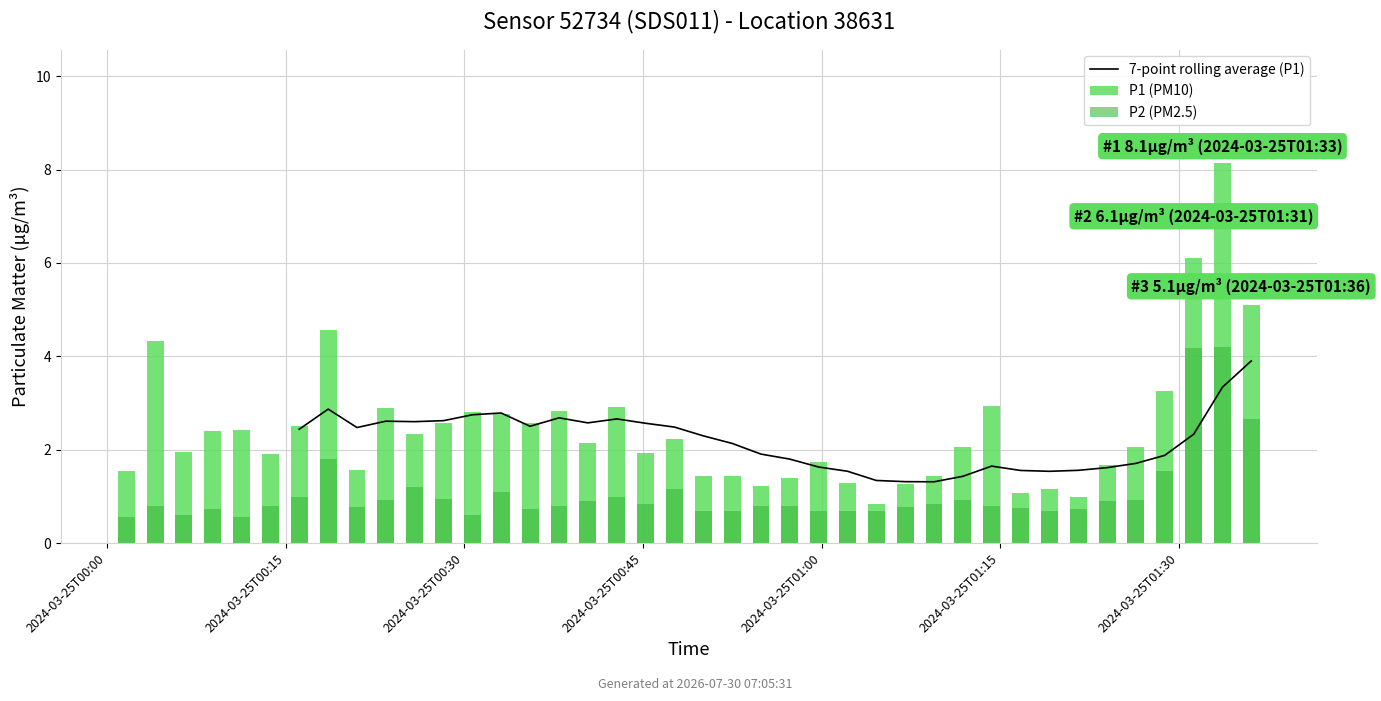

Is the value of P2 (PM2.5) at 9 greater than the value of 7-point rolling average (P1) at 38?

No